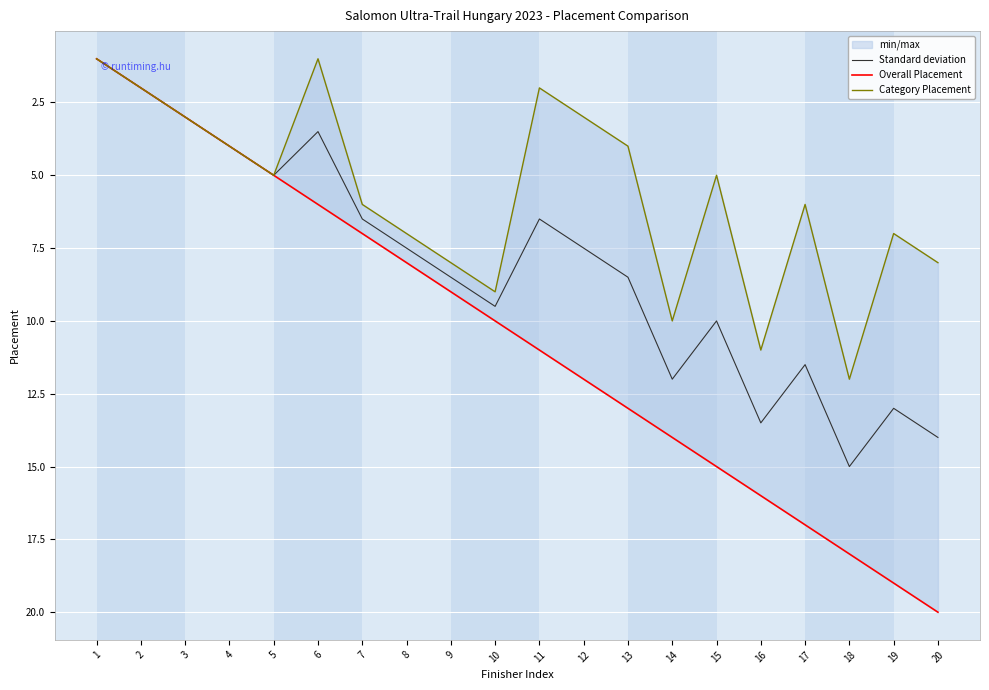

Between 6 and 17, which is larger?

17